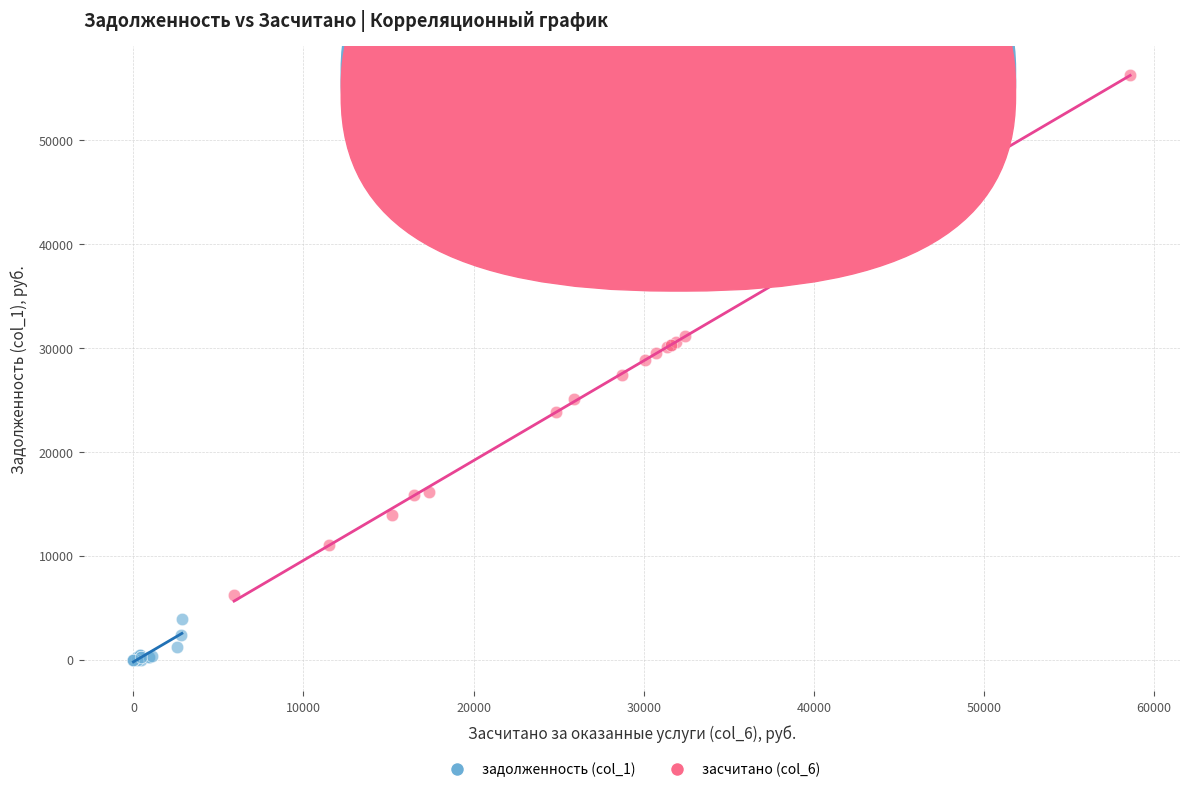

Which series has the largest Y range (max minus min)?

засчитано (col_6)